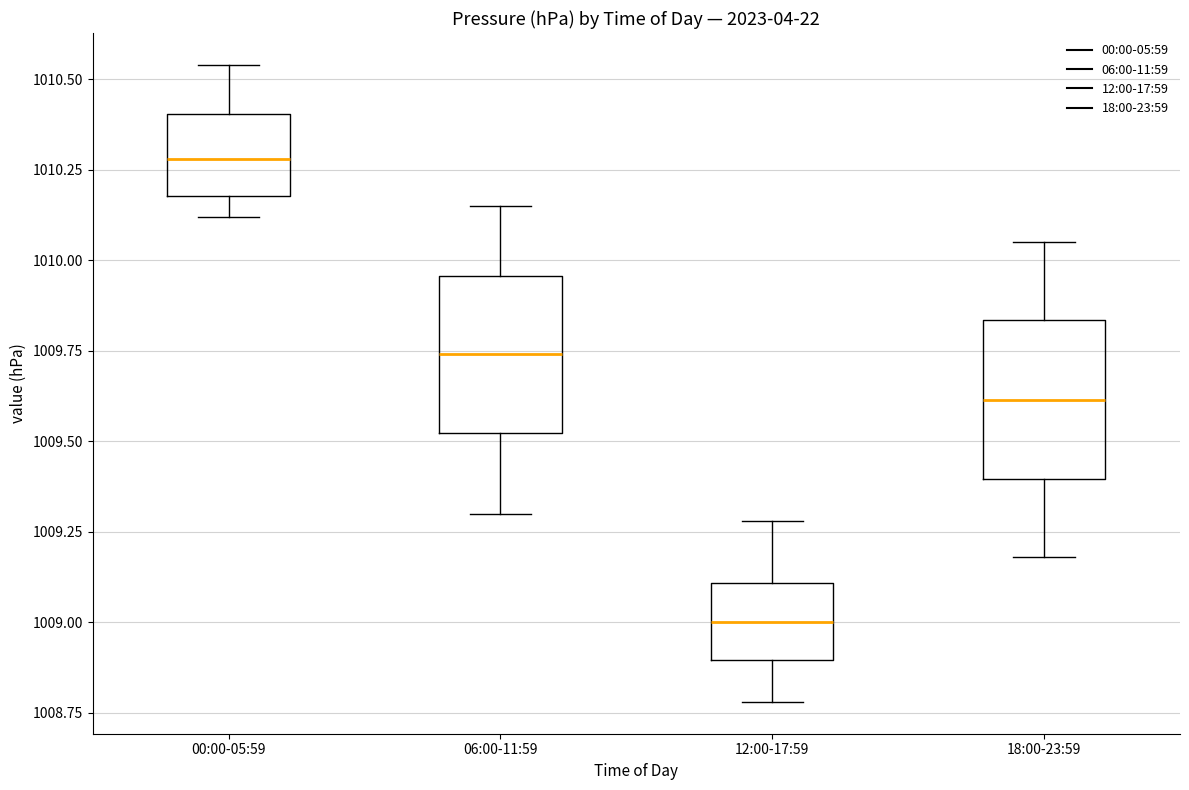

Reading left to right, transcribe this box plot: for each box, give where its median line is, the range the box spans, and where its two whiskers end, as read against the y-axis. The values are not printed on the chart, so give them approximately, as read against the axis.

00:00-05:59: median 1010.30, box 1010.20 to 1010.40, whiskers 1010.10 to 1010.55
06:00-11:59: median 1009.75, box 1009.50 to 1009.95, whiskers 1009.30 to 1010.15
12:00-17:59: median 1009.00, box 1008.90 to 1009.10, whiskers 1008.80 to 1009.30
18:00-23:59: median 1009.60, box 1009.40 to 1009.85, whiskers 1009.20 to 1010.05